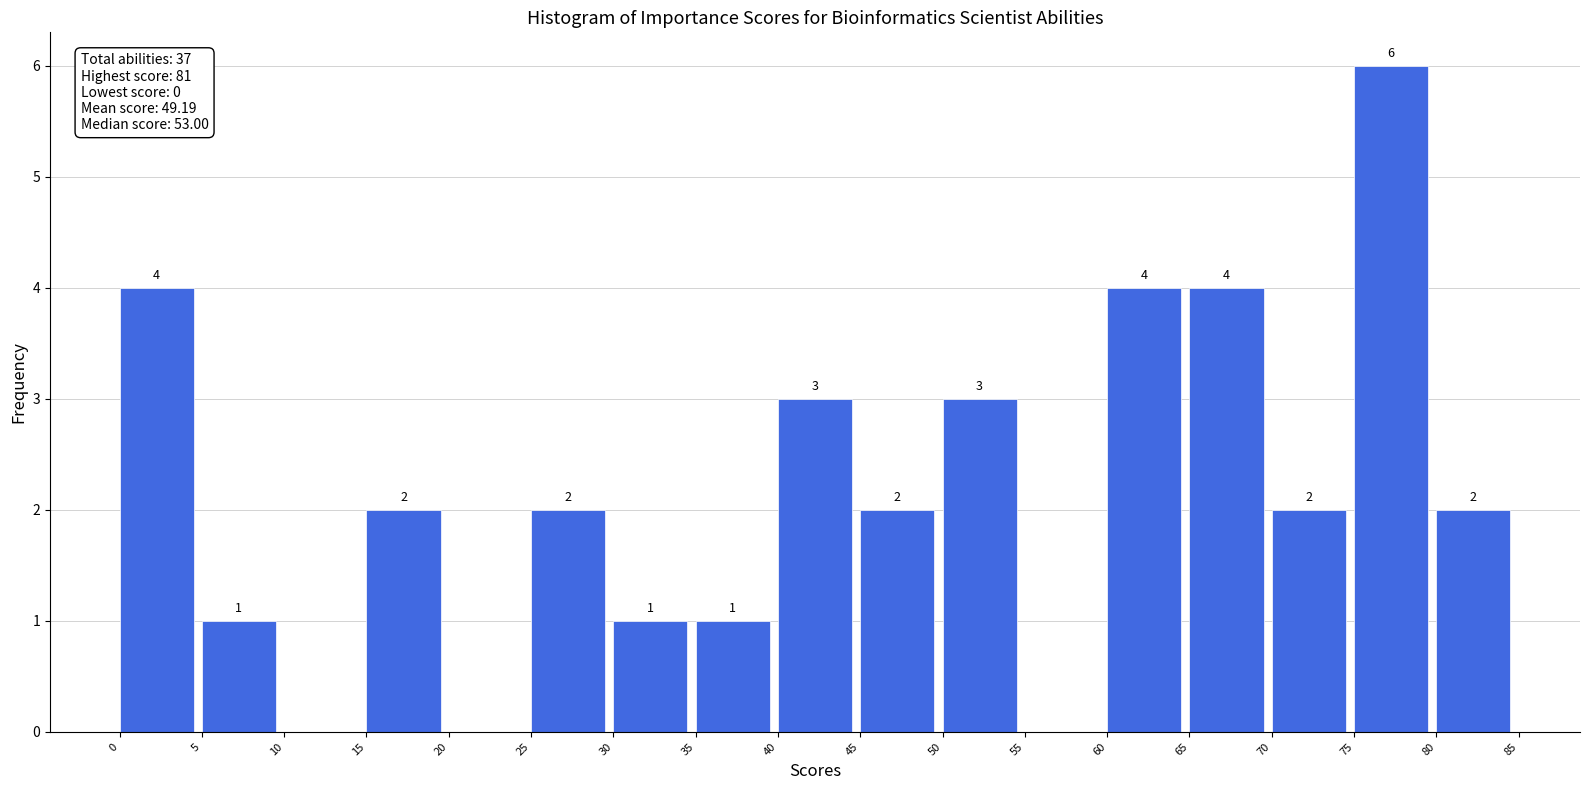

Which range on the x-axis has the tallest bar?

75 to 80